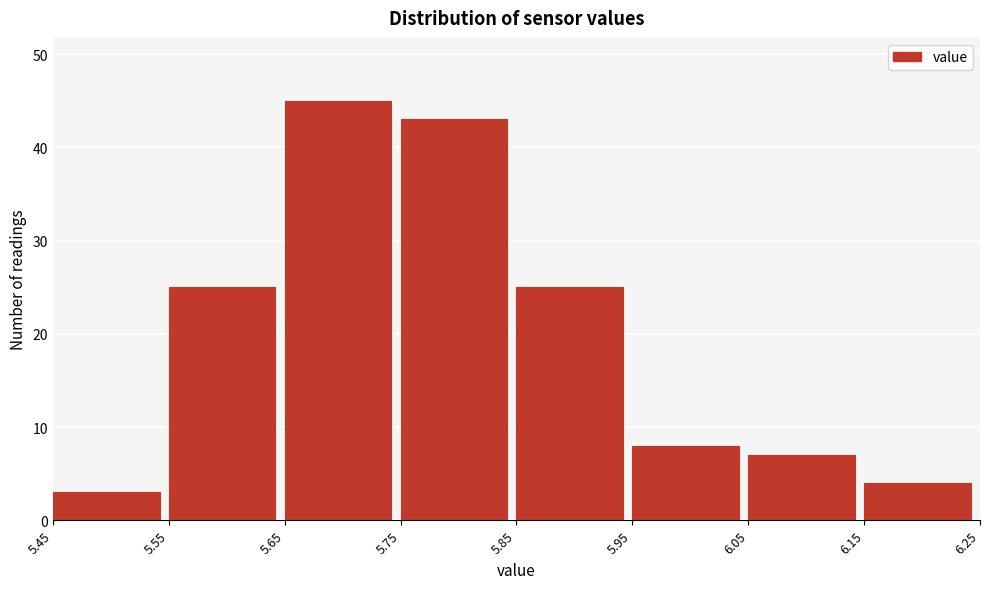

Which range on the x-axis has the tallest bar?

5.65 to 5.75